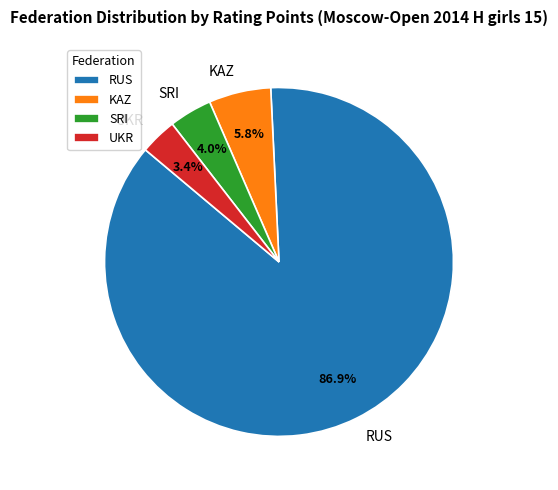

What percentage do KAZ and UKR together represent?

9.2%